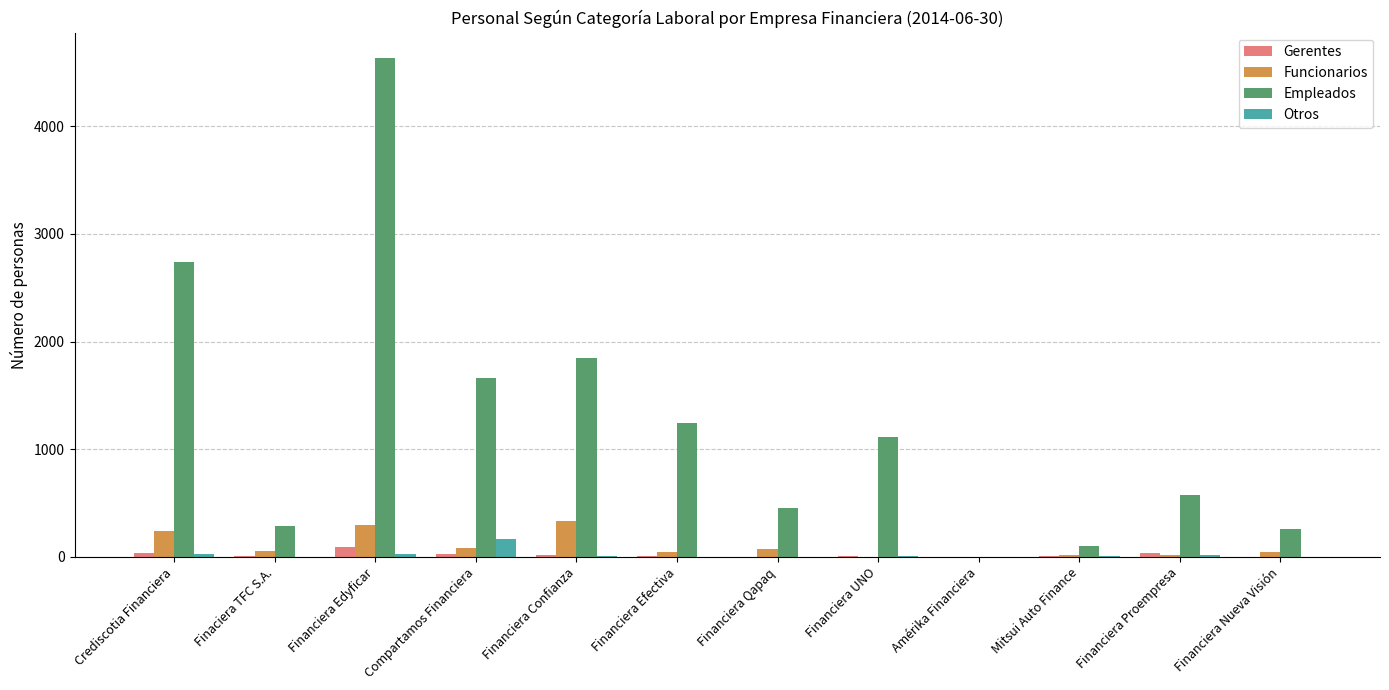

Which series changed the most between Financiera Edyficar and Financiera Nueva Visión?

Empleados